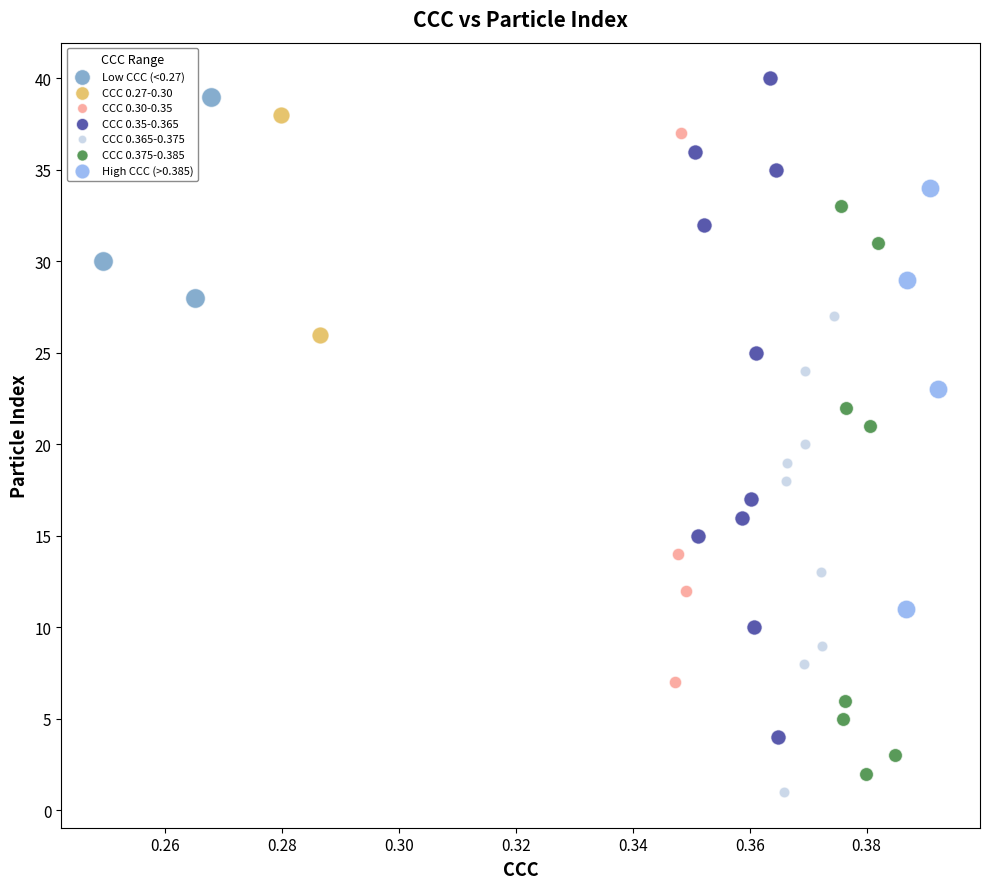

Which series has the largest Y range (max minus min)?

CCC 0.35-0.365